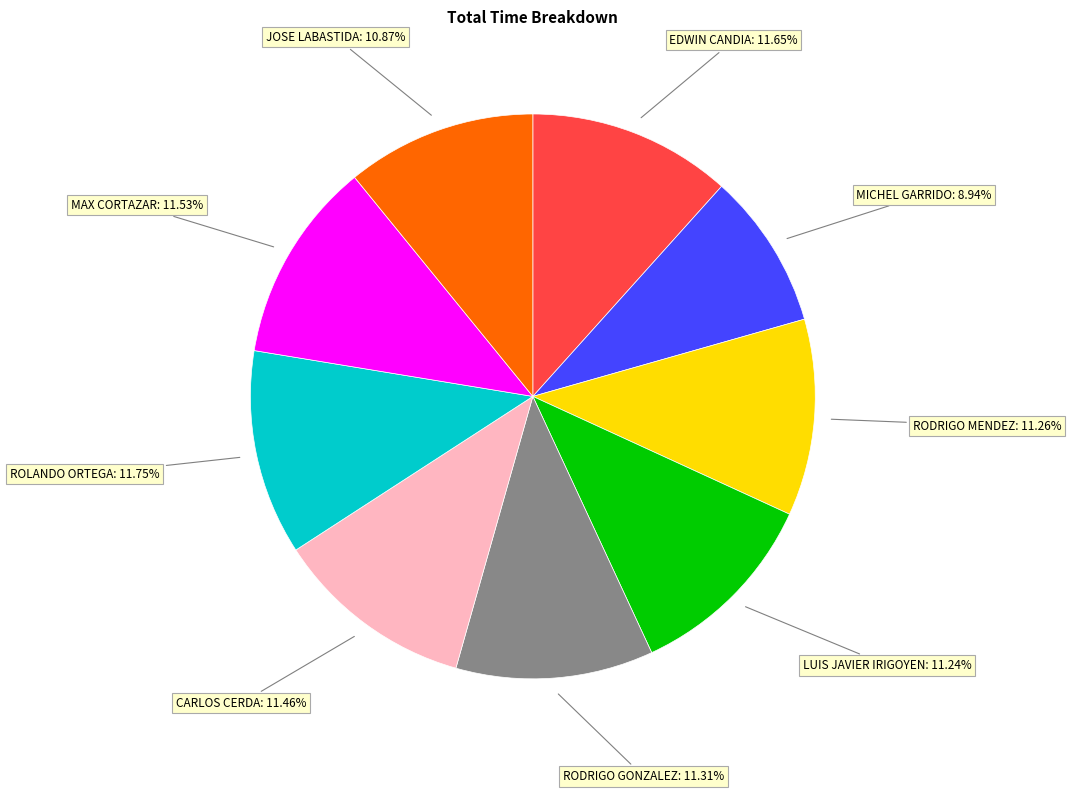

Is there a majority slice in this chart?

No